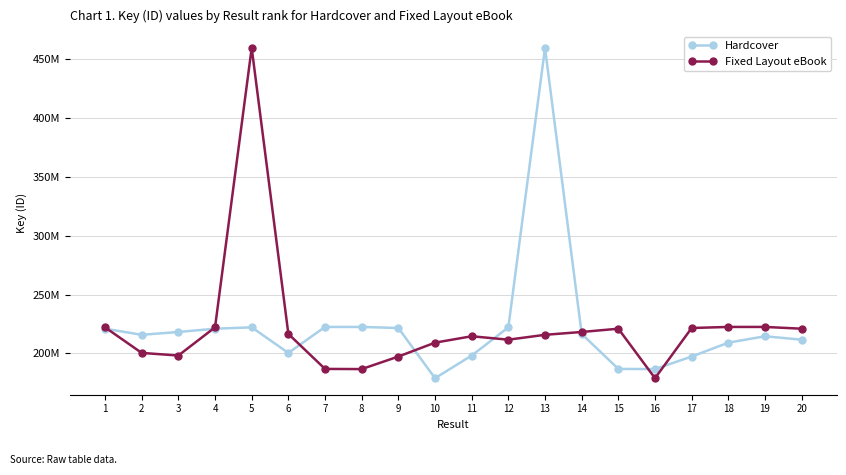

Reading left to right, extract all data points from this chart.

Hardcover: 1=220998344	2=215812556	3=218212768	4=220998972	5=222143886	6=200443087	7=222492869	8=222492474	9=221587191	10=178965885	11=198216865	12=222143928	13=459410552	14=216567181	15=186847822	16=186708842	17=197351563	18=209148487	19=214583512	20=211665035
Fixed Layout eBook: 1=222143886	2=200443087	3=198216865	4=222143928	5=459410552	6=216567181	7=186847822	8=186708842	9=197351563	10=209148487	11=214583512	12=211665035	13=215812556	14=218212768	15=220998972	16=178965885	17=221587191	18=222492869	19=222492474	20=220998344